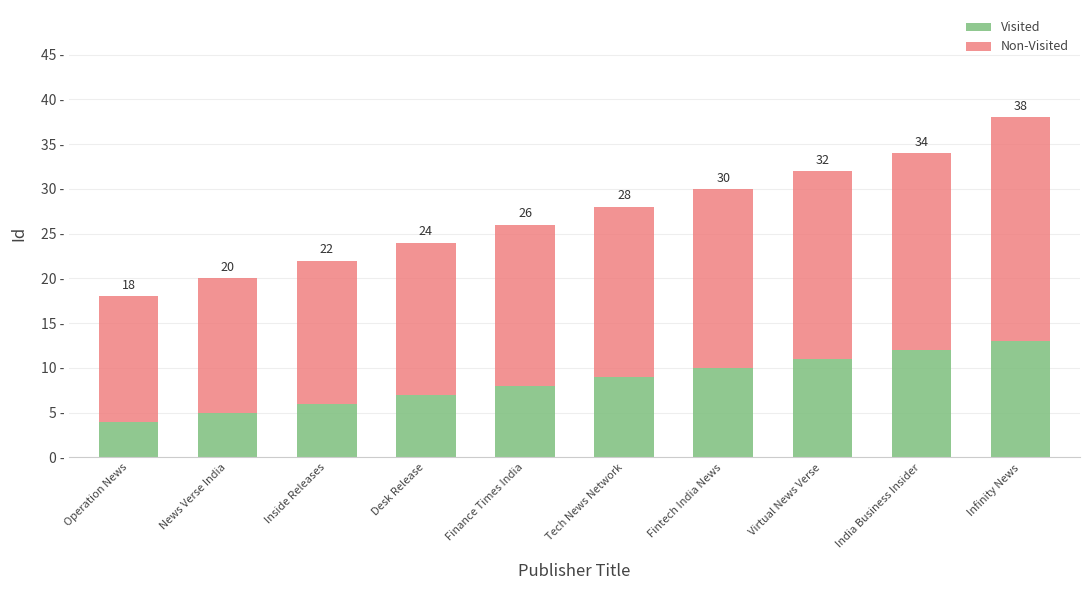

What is the approximate value of Non-Visited at Operation News?

14